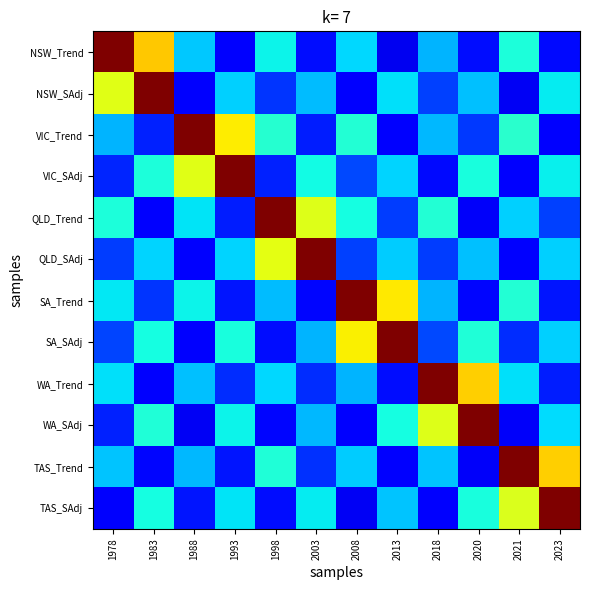

At which category does the chart reach its minimum across all series?

2013